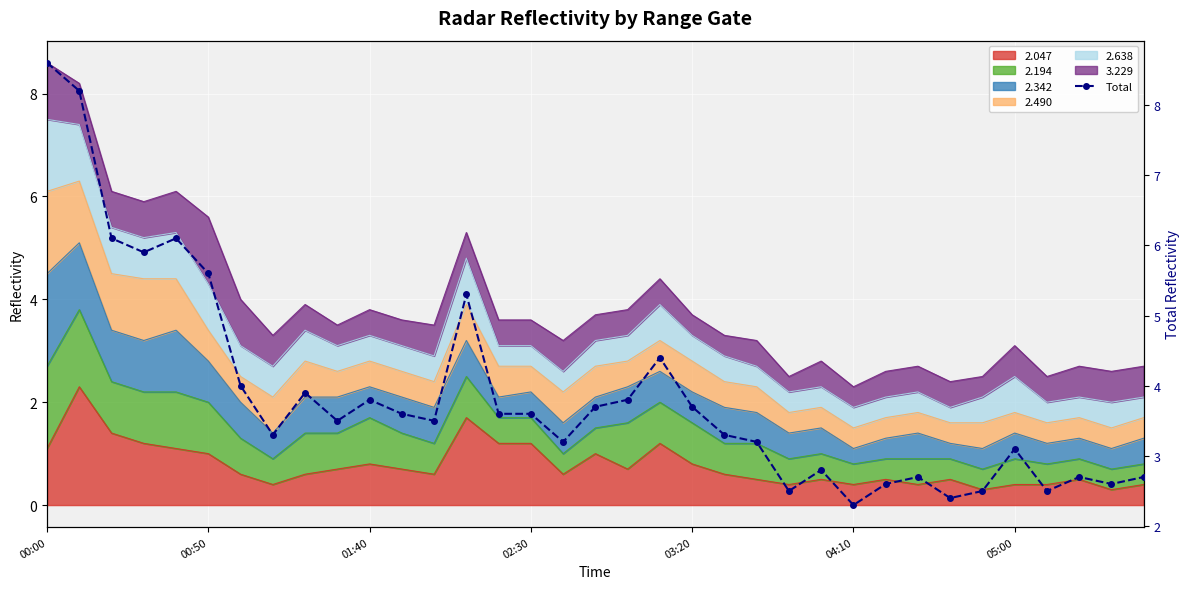

What is the value of the 22nd point from the left?

3.3